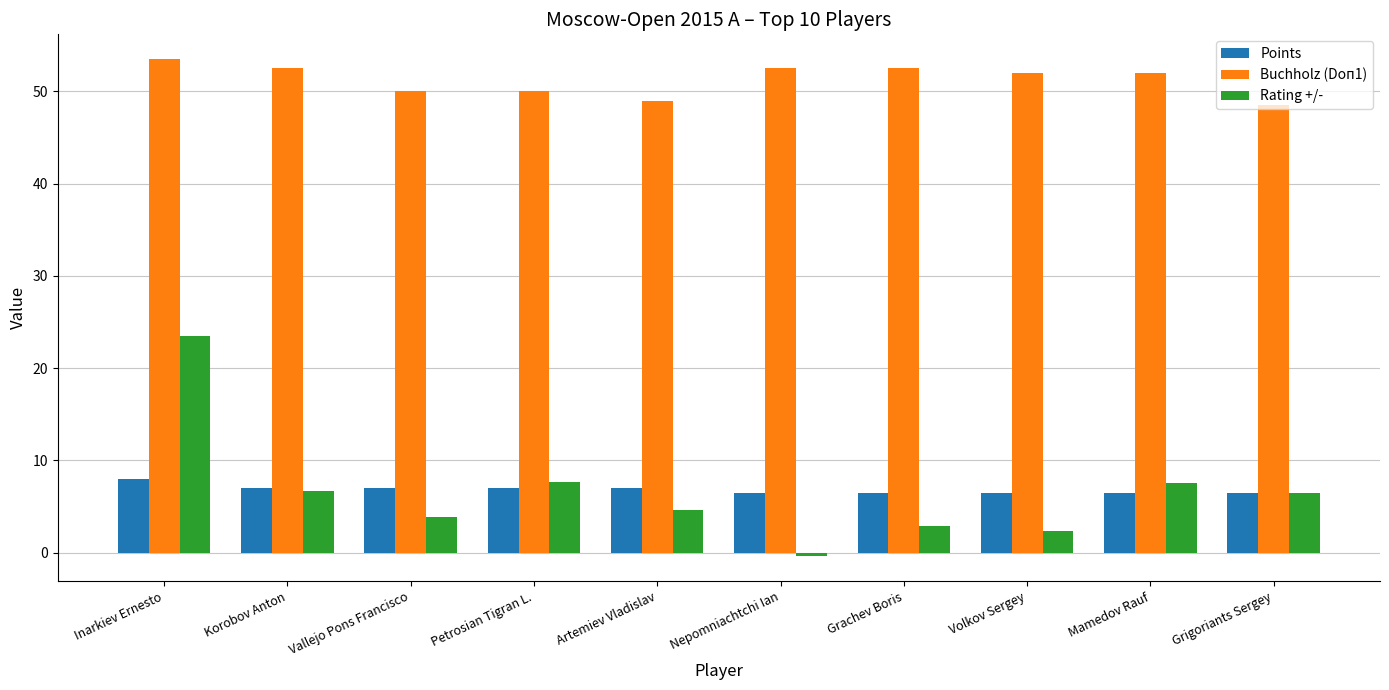

True or false: Buchholz (Doп1) has a value of 53.5 at Inarkiev Ernesto.

True